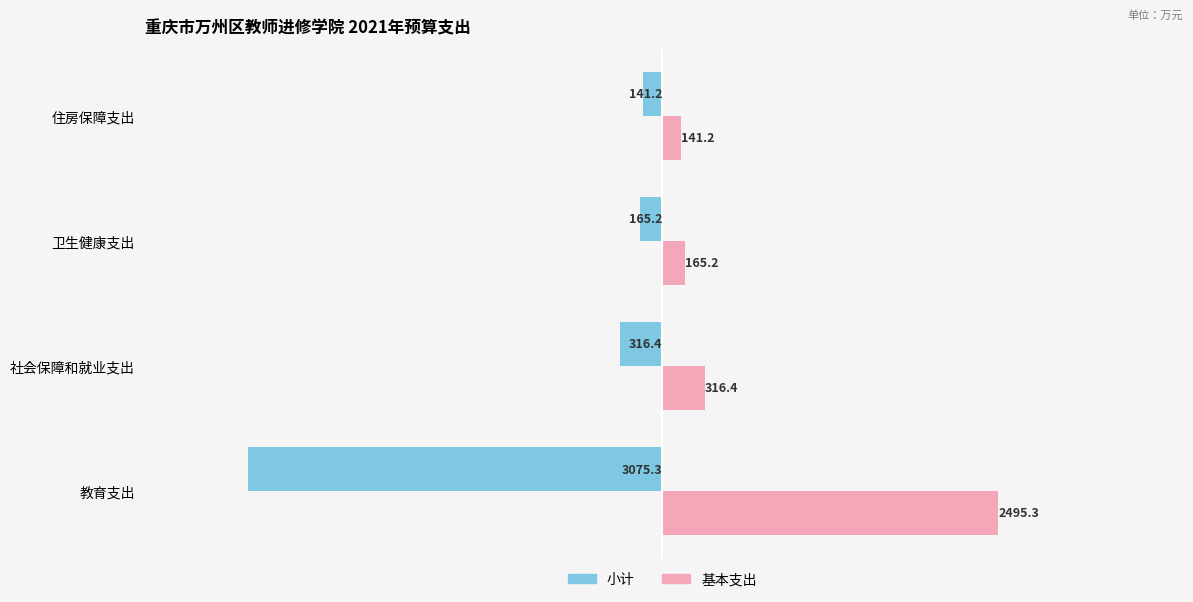

What value does the 基本支出 series have at 社会保障和就业支出?

316.4